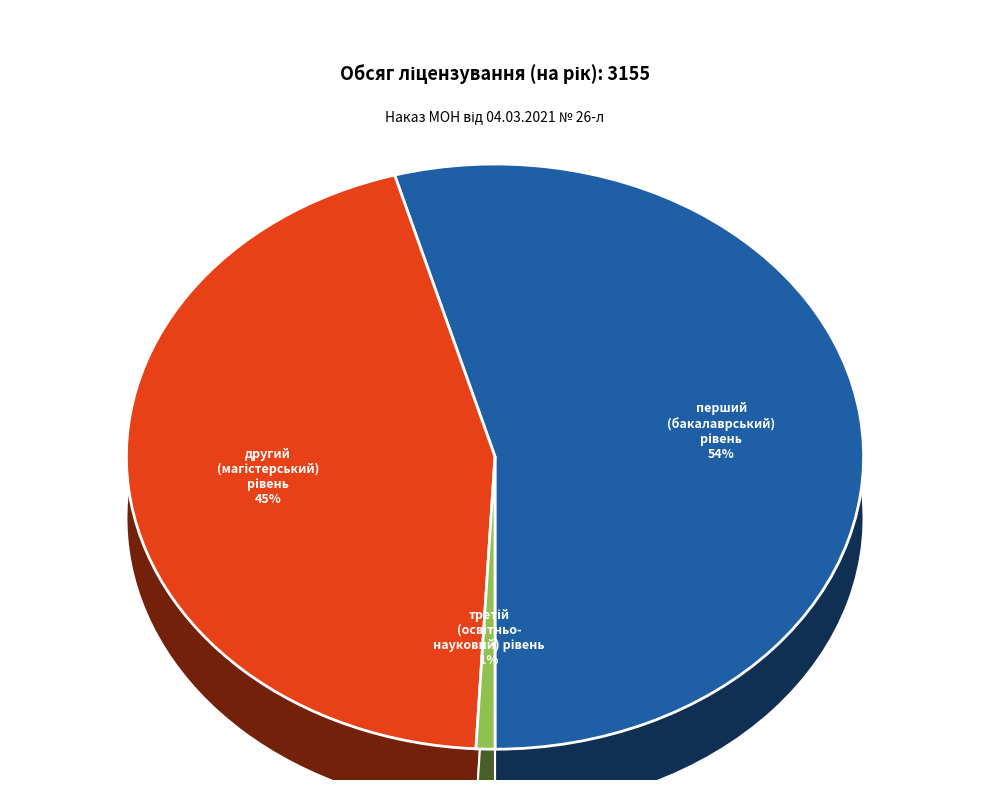

How many slices are in this pie chart?

3